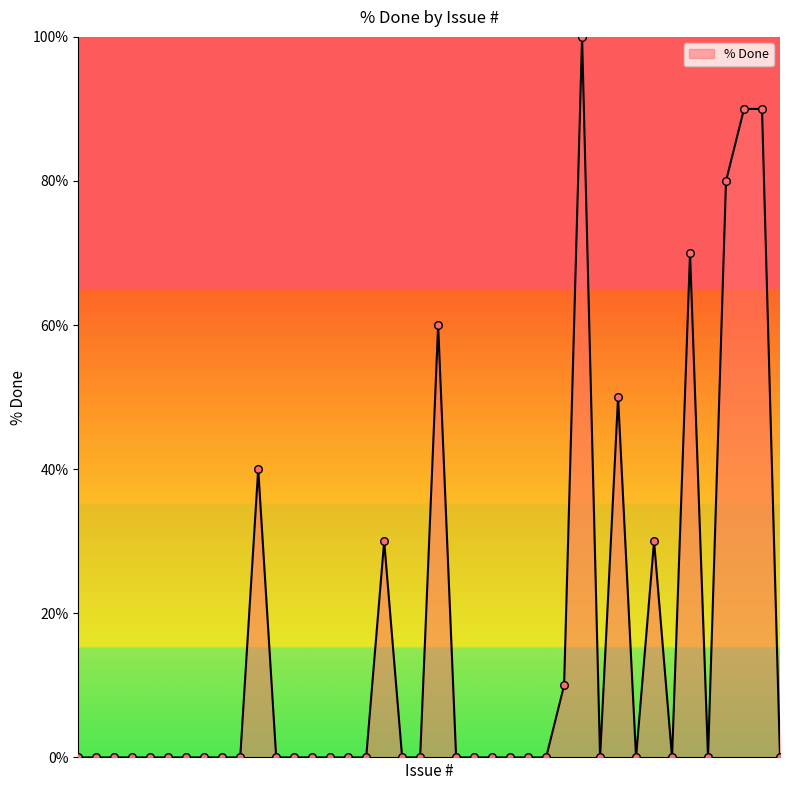

What is the difference between the maximum and minimum values?

100